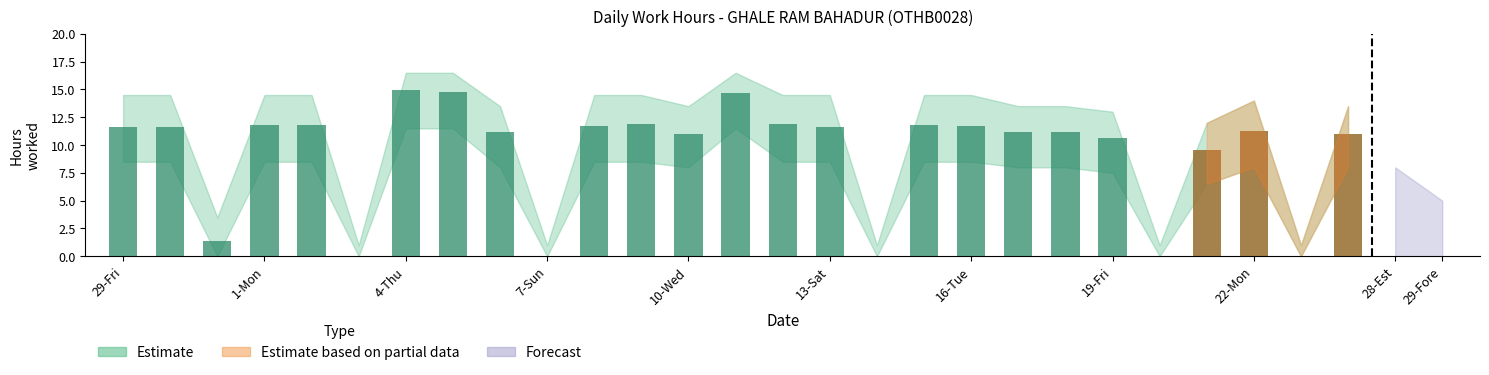

At which category does the chart reach its peak across all series?

4-Thu